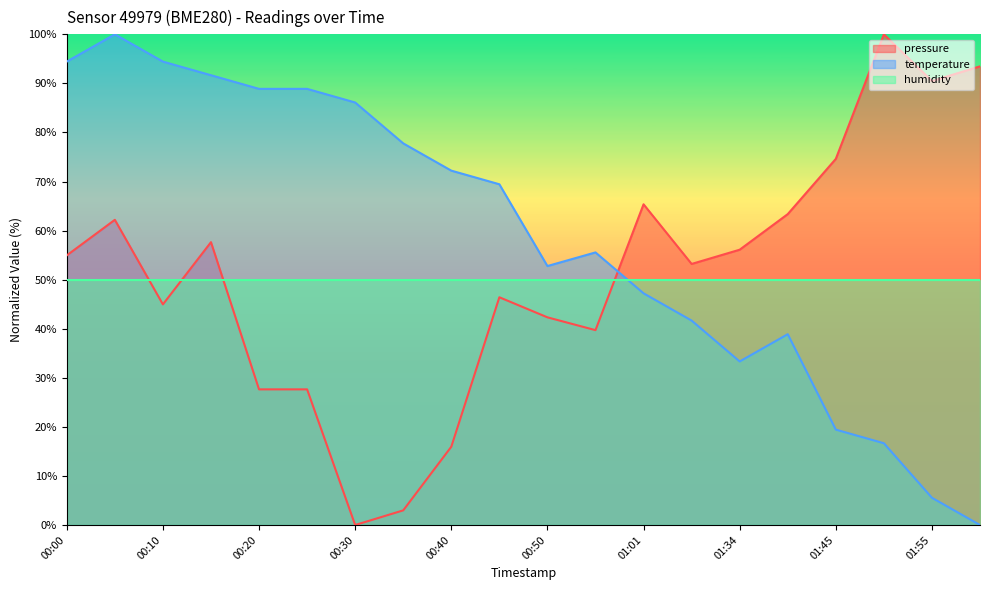

At which category is the sum across all series the highest?

00:05